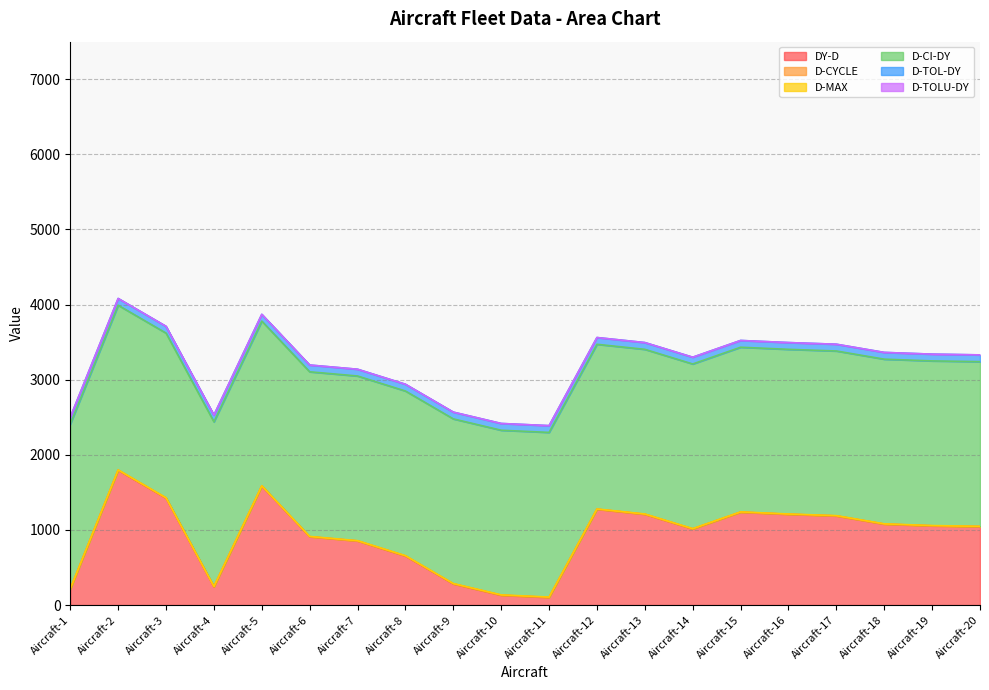

Reading left to right, what are all the values shown in this chart?

DY-D: Aircraft-1=212	Aircraft-2=1794	Aircraft-3=1423	Aircraft-4=242	Aircraft-5=1584	Aircraft-6=909	Aircraft-7=853	Aircraft-8=652	Aircraft-9=281	Aircraft-10=130	Aircraft-11=101	Aircraft-12=1275	Aircraft-13=1208	Aircraft-14=1013	Aircraft-15=1236	Aircraft-16=1208	Aircraft-17=1186	Aircraft-18=1077	Aircraft-19=1054	Aircraft-20=1044
D-CYCLE: Aircraft-1=2	Aircraft-2=2	Aircraft-3=2	Aircraft-4=2	Aircraft-5=1	Aircraft-6=1	Aircraft-7=0	Aircraft-8=2	Aircraft-9=2	Aircraft-10=2	Aircraft-11=2	Aircraft-12=1	Aircraft-13=1	Aircraft-14=1	Aircraft-15=1	Aircraft-16=1	Aircraft-17=1	Aircraft-18=1	Aircraft-19=1	Aircraft-20=1
D-MAX: Aircraft-1=3	Aircraft-2=3	Aircraft-3=3	Aircraft-4=3	Aircraft-5=3	Aircraft-6=3	Aircraft-7=4	Aircraft-8=3	Aircraft-9=3	Aircraft-10=3	Aircraft-11=3	Aircraft-12=3	Aircraft-13=3	Aircraft-14=3	Aircraft-15=3	Aircraft-16=3	Aircraft-17=3	Aircraft-18=3	Aircraft-19=3	Aircraft-20=3
D-CI-DY: Aircraft-1=2192	Aircraft-2=2192	Aircraft-3=2192	Aircraft-4=2192	Aircraft-5=2192	Aircraft-6=2192	Aircraft-7=2192	Aircraft-8=2192	Aircraft-9=2192	Aircraft-10=2192	Aircraft-11=2192	Aircraft-12=2192	Aircraft-13=2192	Aircraft-14=2192	Aircraft-15=2192	Aircraft-16=2192	Aircraft-17=2192	Aircraft-18=2192	Aircraft-19=2192	Aircraft-20=2192
D-TOL-DY: Aircraft-1=90	Aircraft-2=90	Aircraft-3=90	Aircraft-4=90	Aircraft-5=90	Aircraft-6=90	Aircraft-7=90	Aircraft-8=90	Aircraft-9=90	Aircraft-10=90	Aircraft-11=90	Aircraft-12=90	Aircraft-13=90	Aircraft-14=90	Aircraft-15=90	Aircraft-16=90	Aircraft-17=90	Aircraft-18=90	Aircraft-19=90	Aircraft-20=90
D-TOLU-DY: Aircraft-1=0	Aircraft-2=0	Aircraft-3=0	Aircraft-4=0	Aircraft-5=0	Aircraft-6=0	Aircraft-7=0	Aircraft-8=0	Aircraft-9=0	Aircraft-10=0	Aircraft-11=0	Aircraft-12=0	Aircraft-13=0	Aircraft-14=0	Aircraft-15=0	Aircraft-16=0	Aircraft-17=0	Aircraft-18=0	Aircraft-19=0	Aircraft-20=0